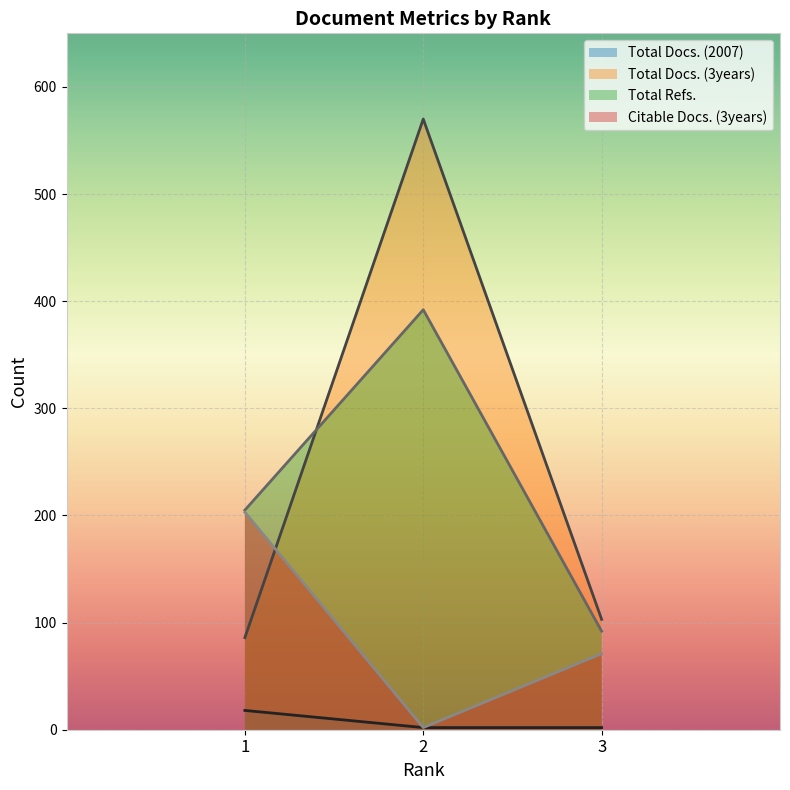

How many lines are shown in the chart?

4